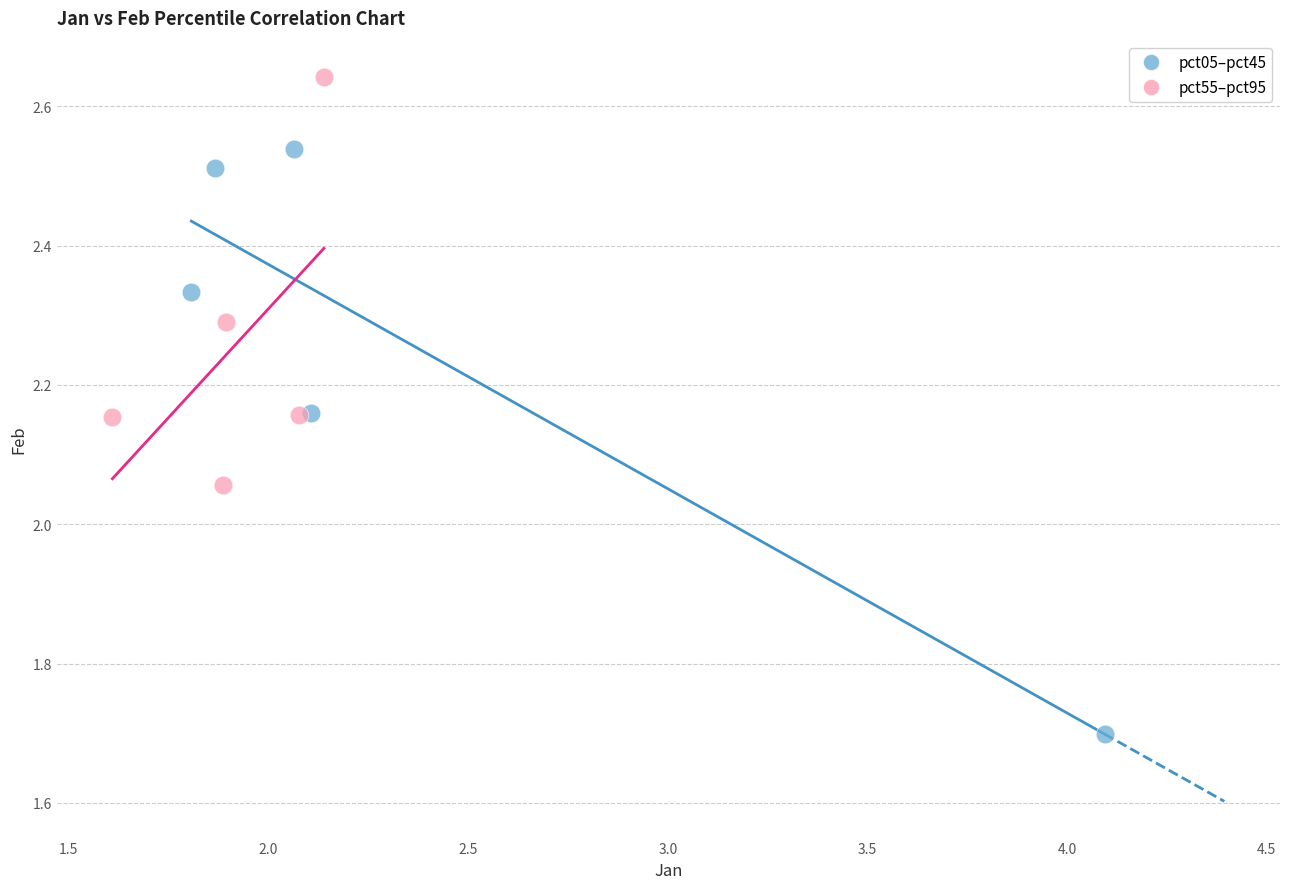

Which series contains the lowest Y value?

pct05–pct45